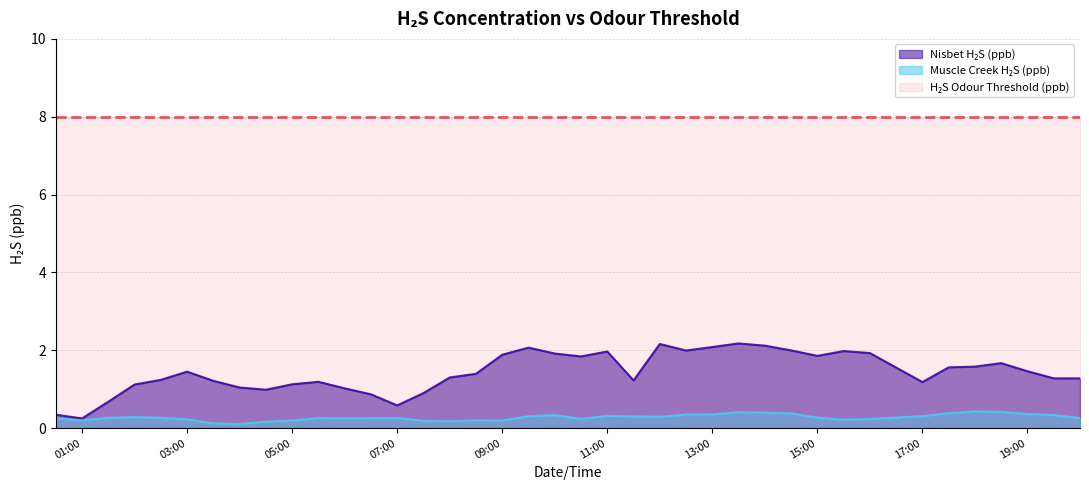

Where is the first local maximum for Nisbet H2S (ppb)?

03:00